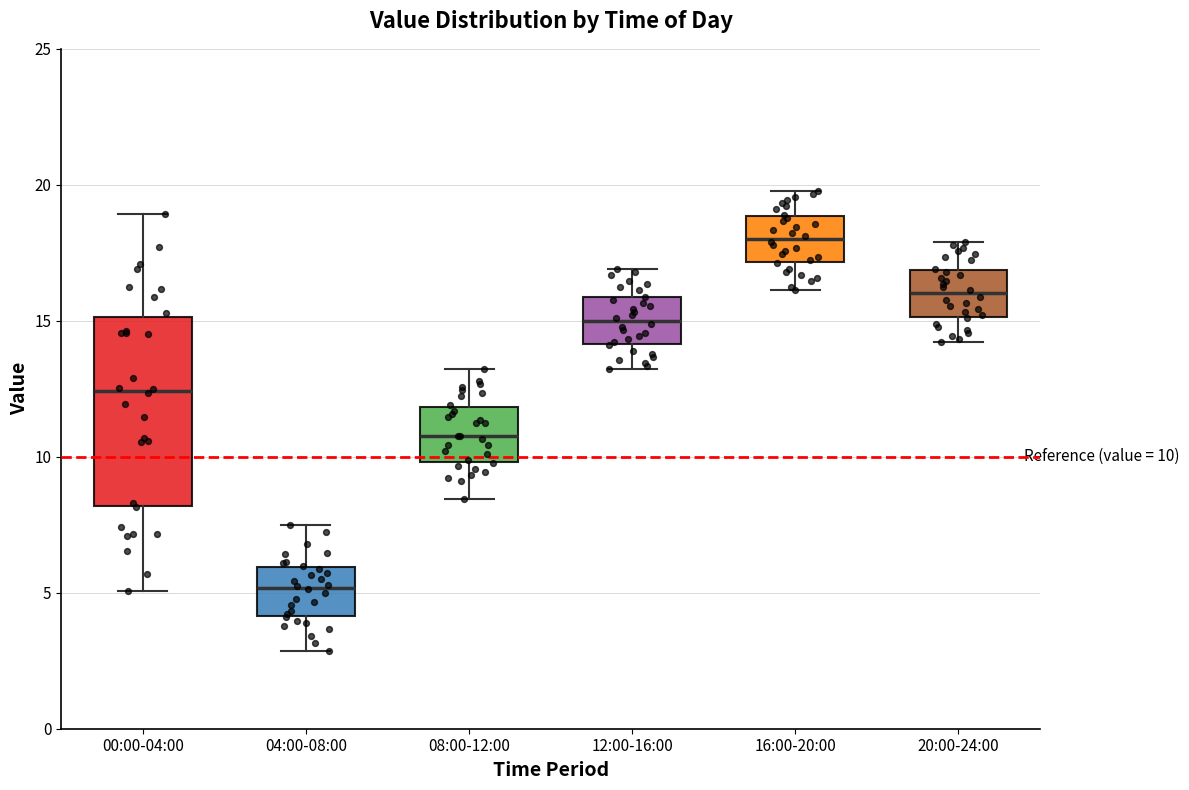

Which box's median line is the lowest?

04:00-08:00